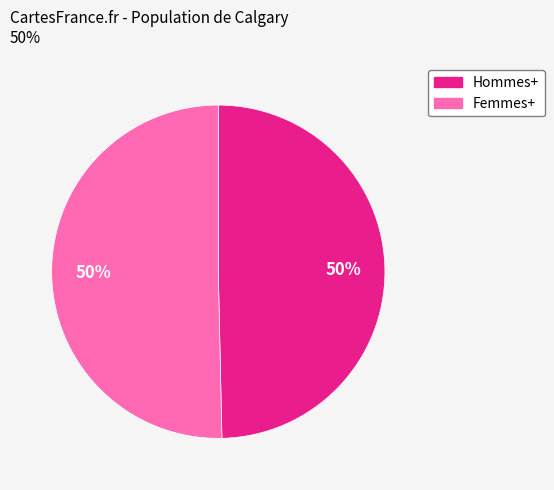

Approximately how many times larger is the value at Hommes+ compared to Femmes+?

1.0